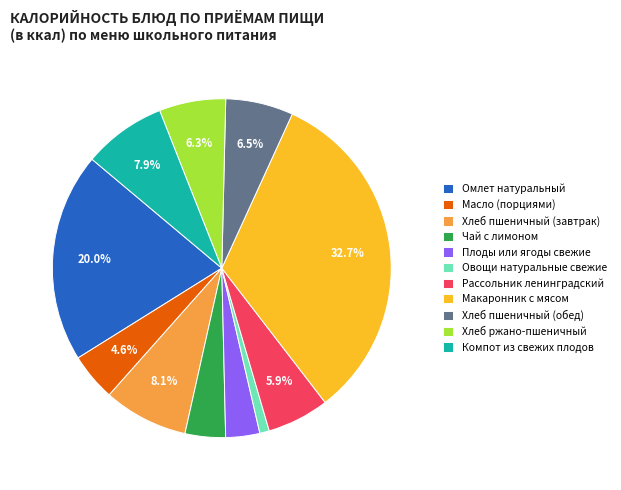

Is it true that Компот из свежих плодов is 13% of the pie?

False